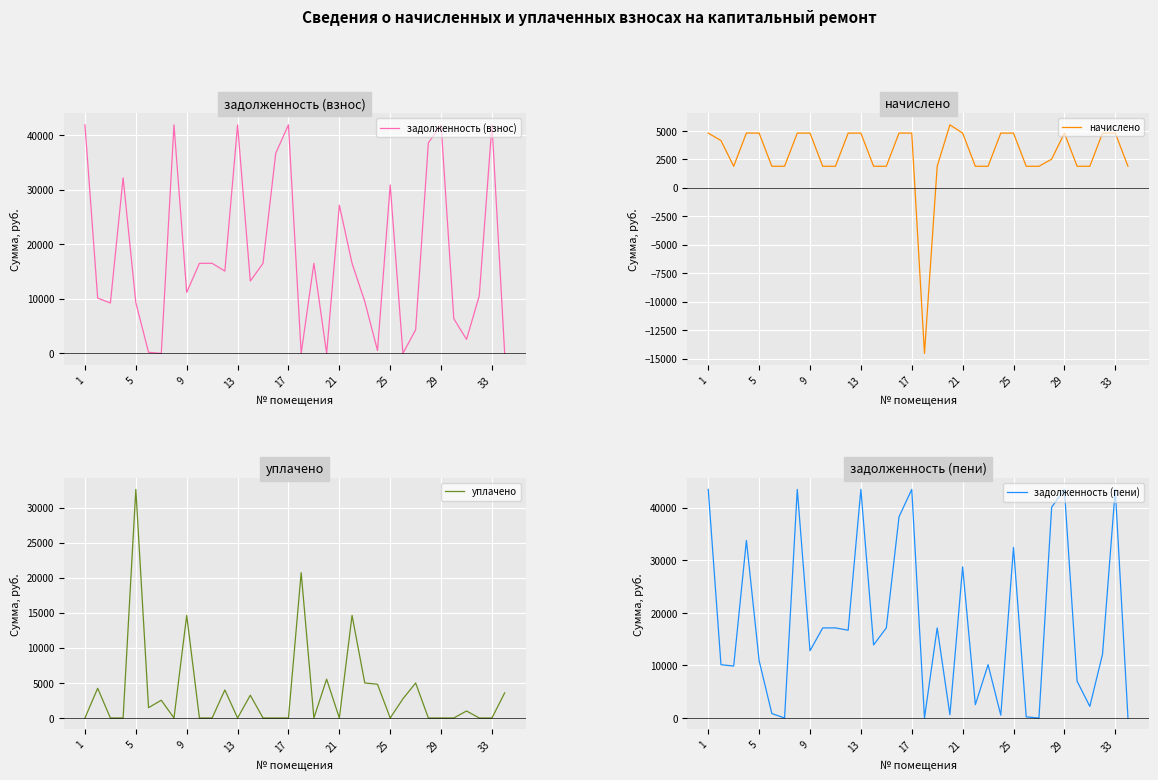

What is the maximum value for уплачено?

32599.8